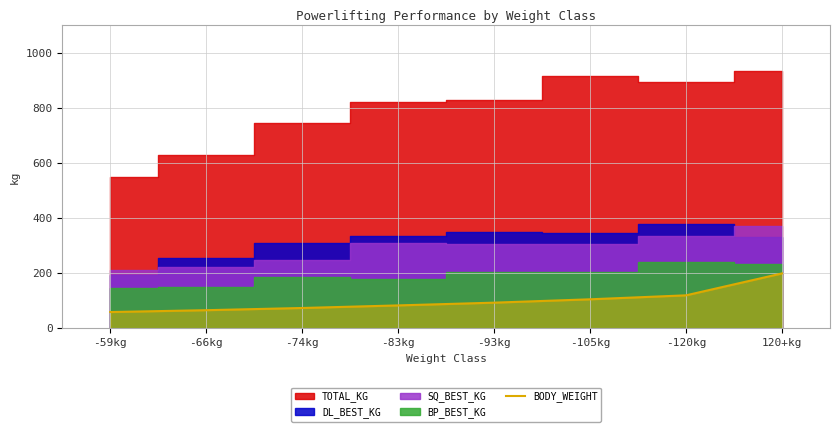

Is it true that BODY_WEIGHT equals 92.8 at -93kg?

True